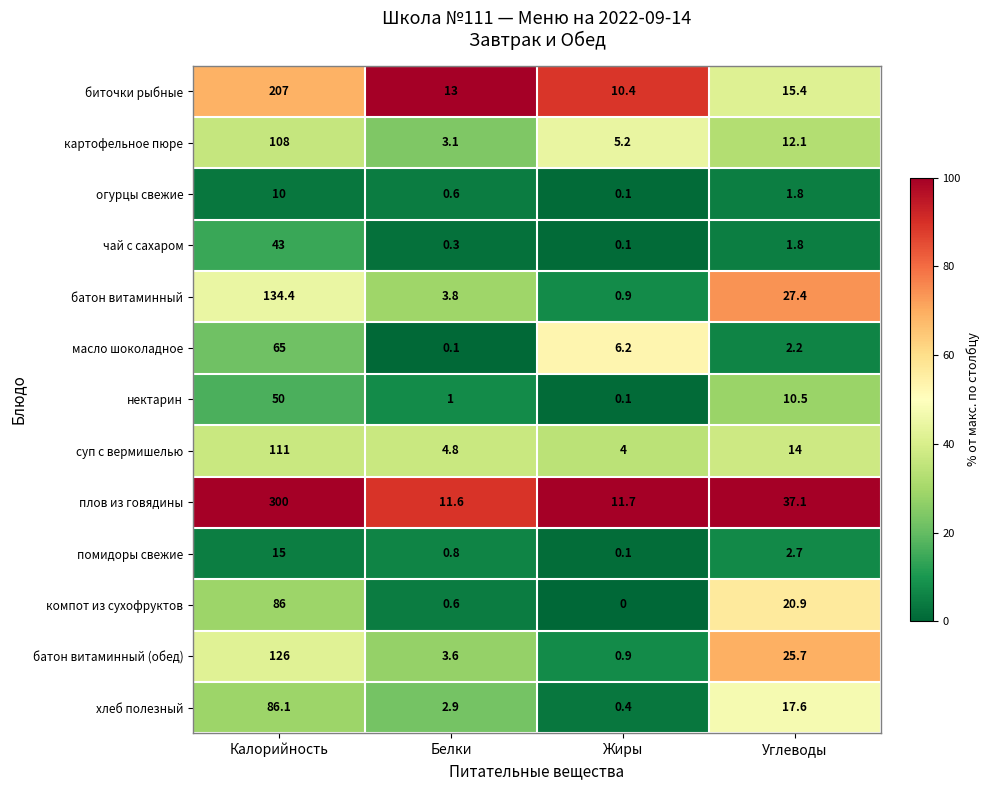

List the labels in order of суп с вермишелью value, smallest first.

Жиры, Белки, Углеводы, Калорийность